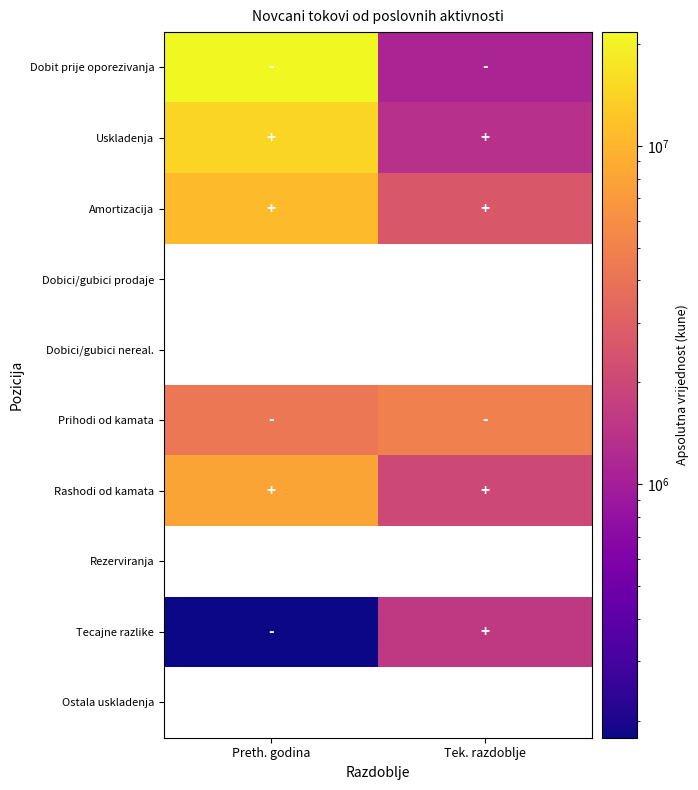

How many series are shown in this chart?

10